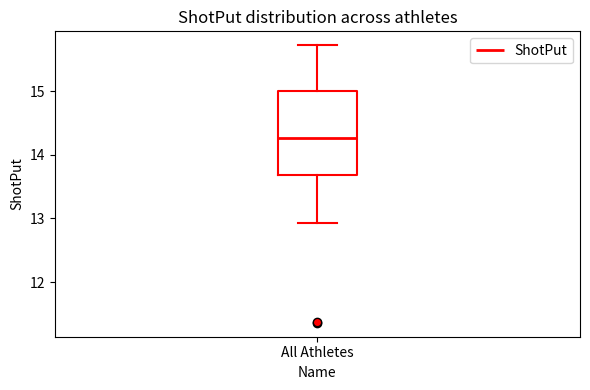

Transcribe this box plot: give where the median line is, the range the box spans, and where the two whiskers end, as read against the y-axis. The values are not printed on the chart, so give them approximately, as read against the axis.

median 14.3, box 13.7 to 15.0, whiskers 12.9 to 15.7